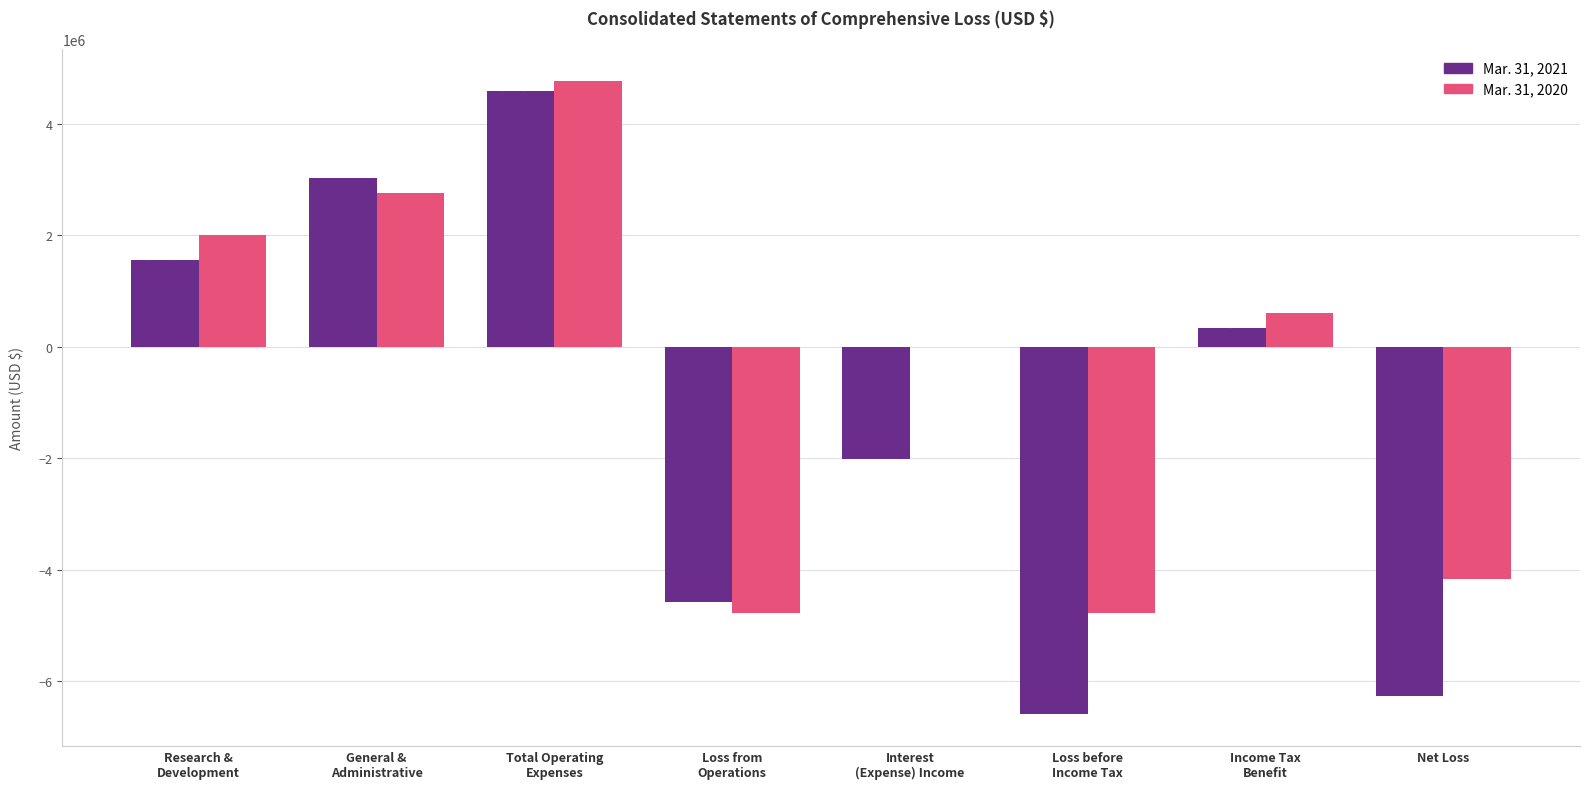

How many categories are shown in the chart?

8